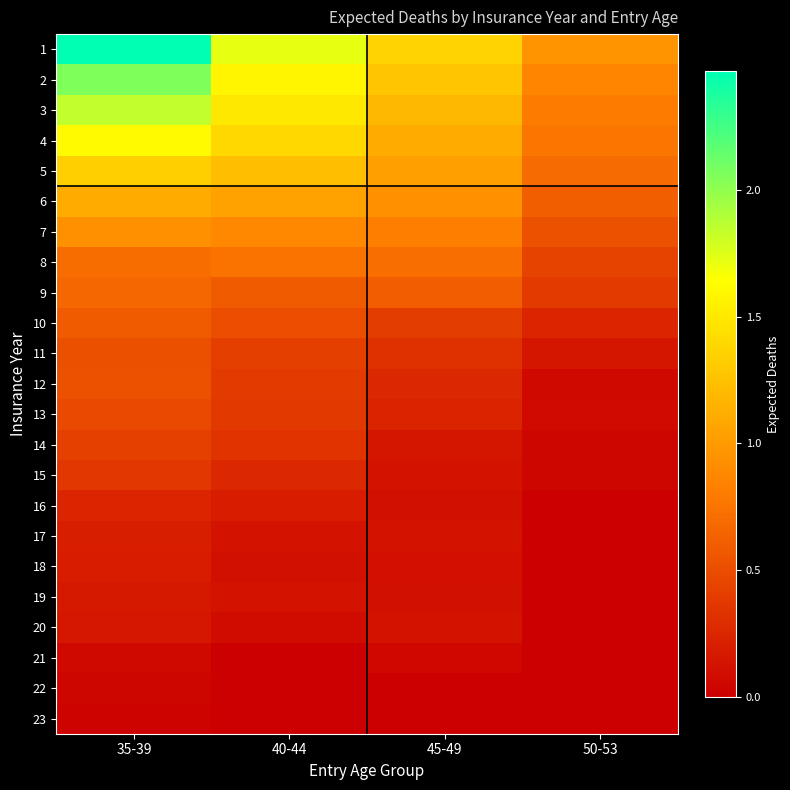

What is the maximum value shown in the chart?

2.5